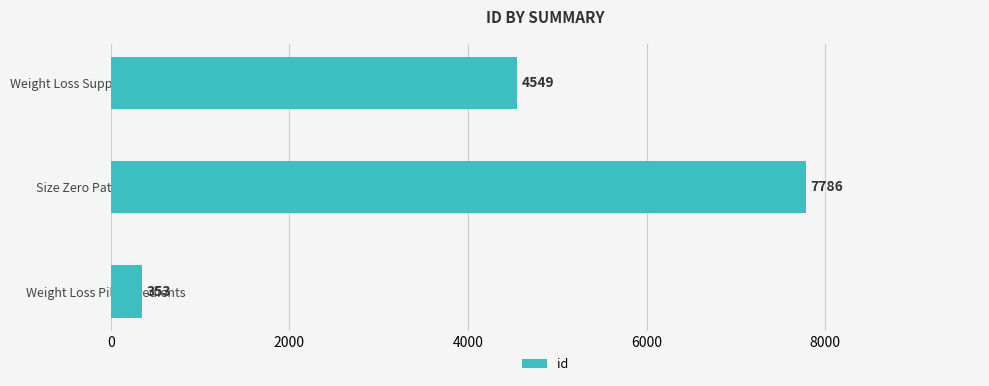

The chart shows a value of 2097 at Size Zero Patch Benefits. True or false?

False